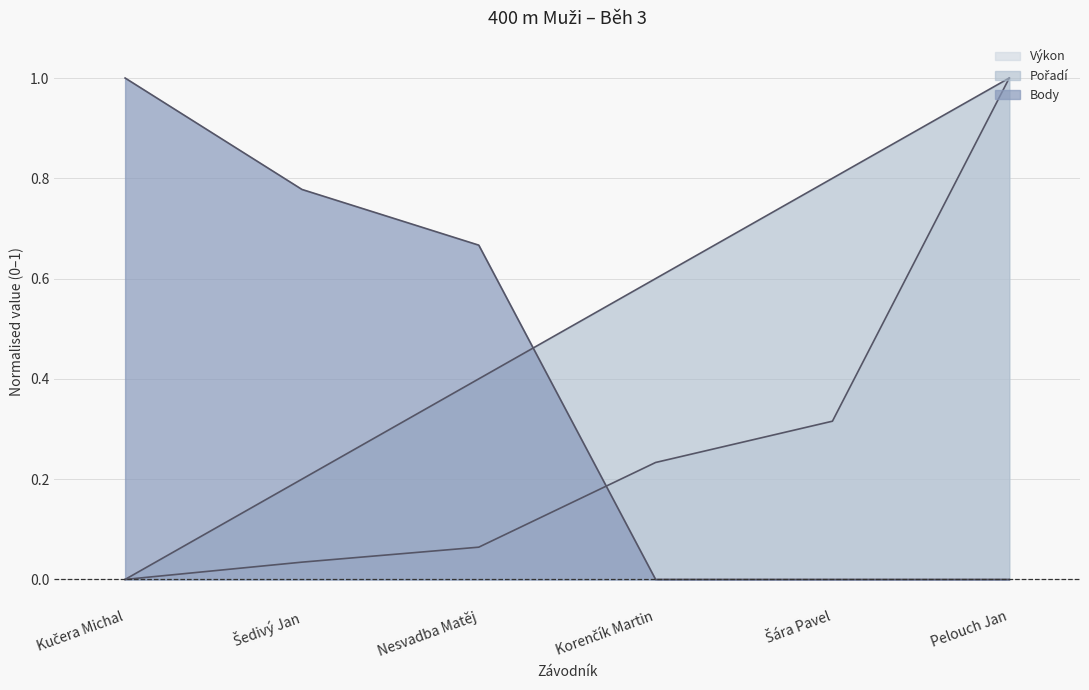

What position from the left is Kučera Michal?

1